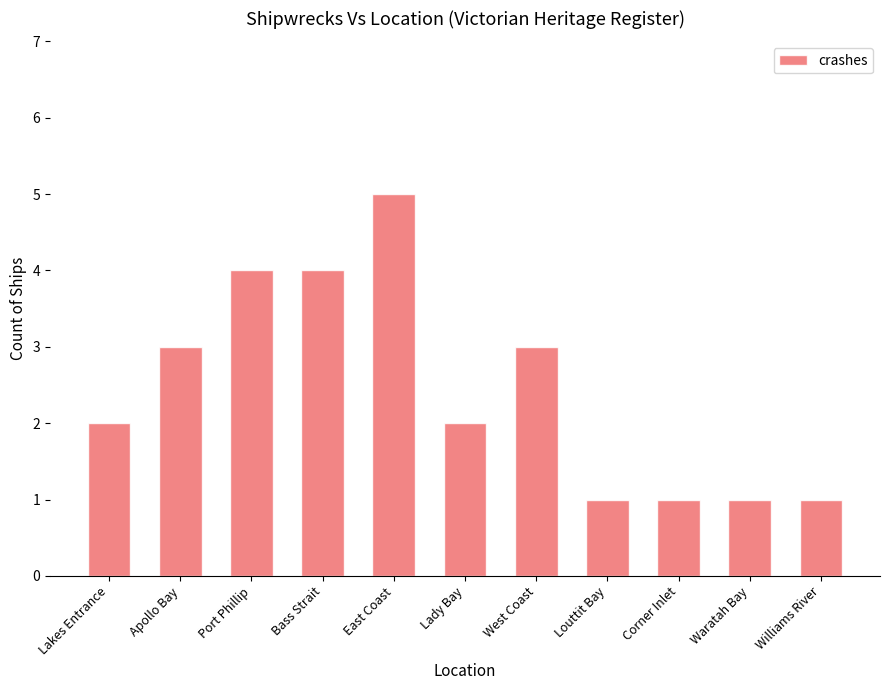

Reading left to right, list all the values displayed in this chart.

2	3	4	4	5	2	3	1	1	1	1